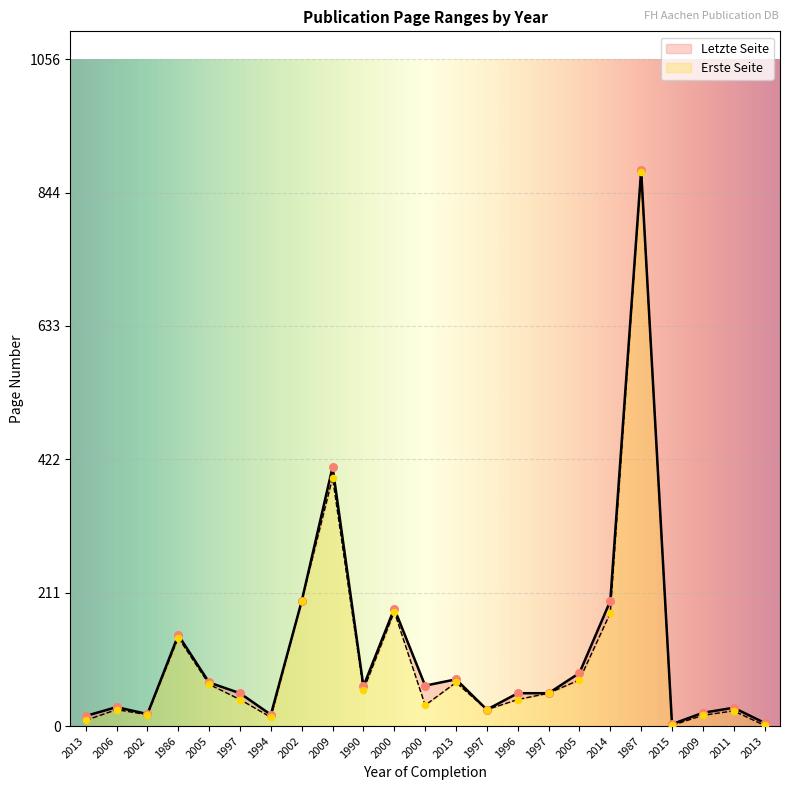

At how many categories does at least one series exceed 678?

1